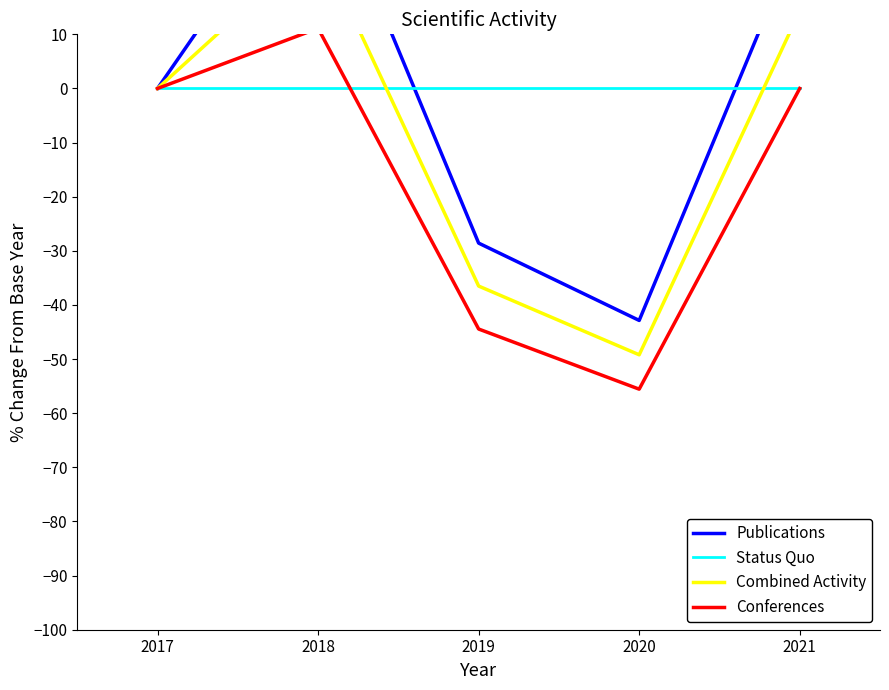

How many lines are shown in the chart?

4